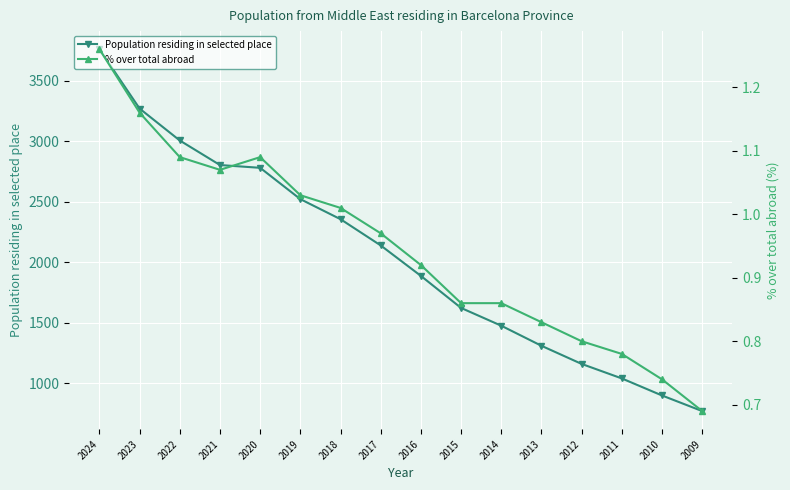

Which category has the lowest value in the % over total abroad series?

2009